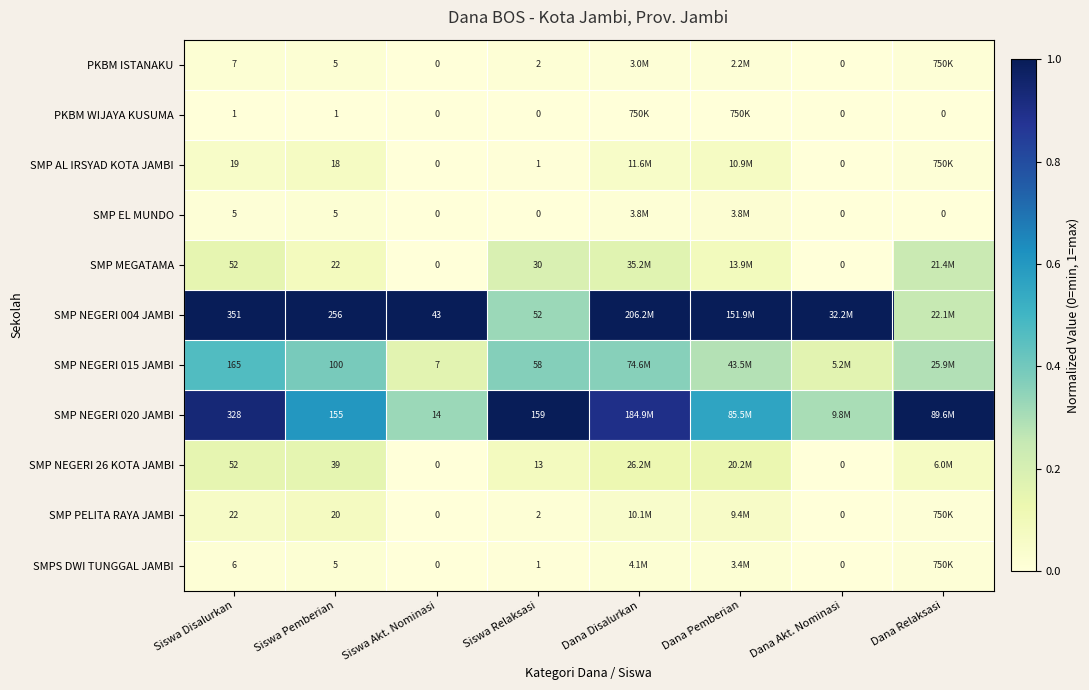

Is the value of SMP NEGERI 004 JAMBI at Siswa Pemberian greater than the value of SMP NEGERI 020 JAMBI at Siswa Pemberian?

Yes